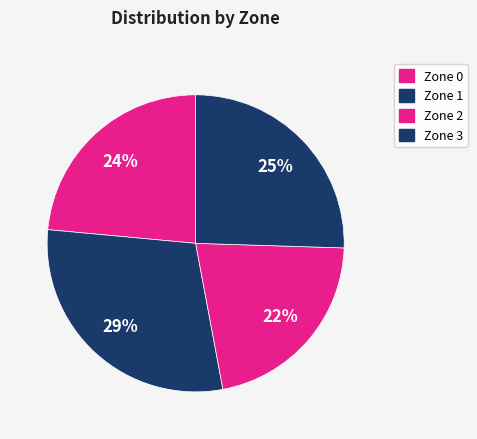

Between Zone 1 and Zone 2, which is larger?

Zone 1